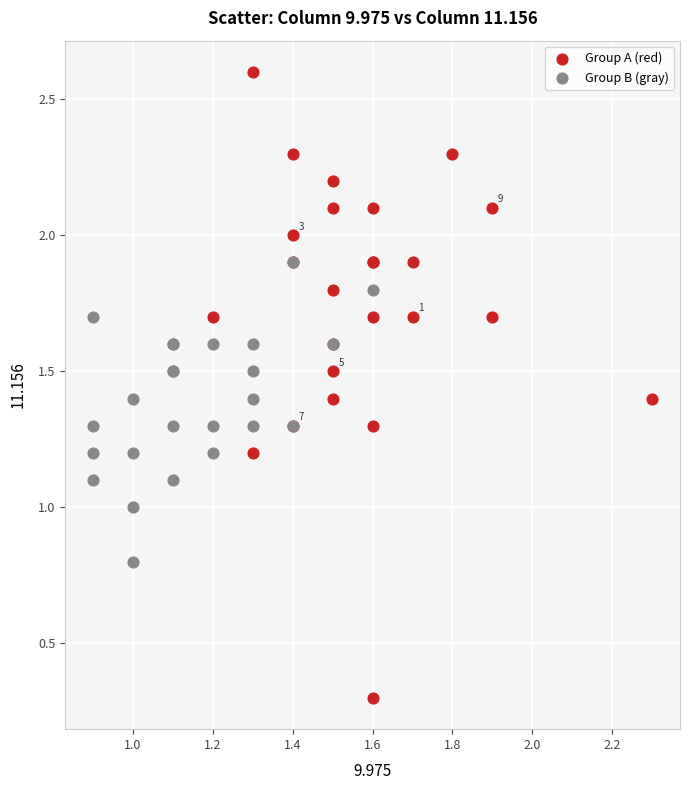

Which series reaches the minimum Y coordinate?

Group A (red)